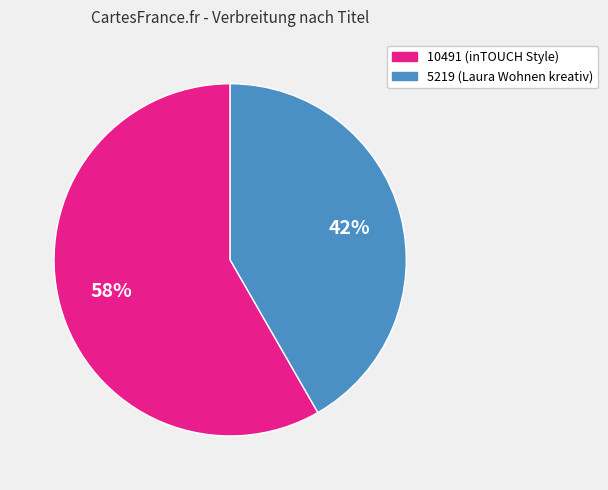

How many slices are in this pie chart?

2